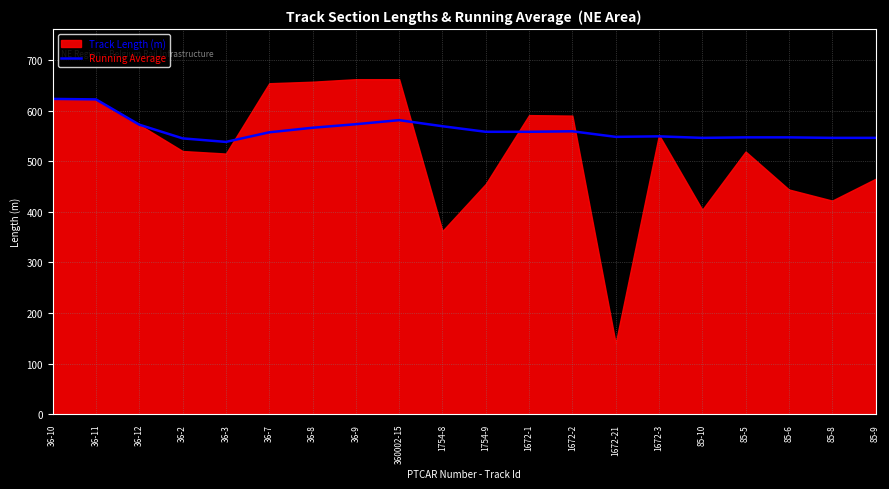

How many interior local peaks (higher than both neighbors) does the data have?

3